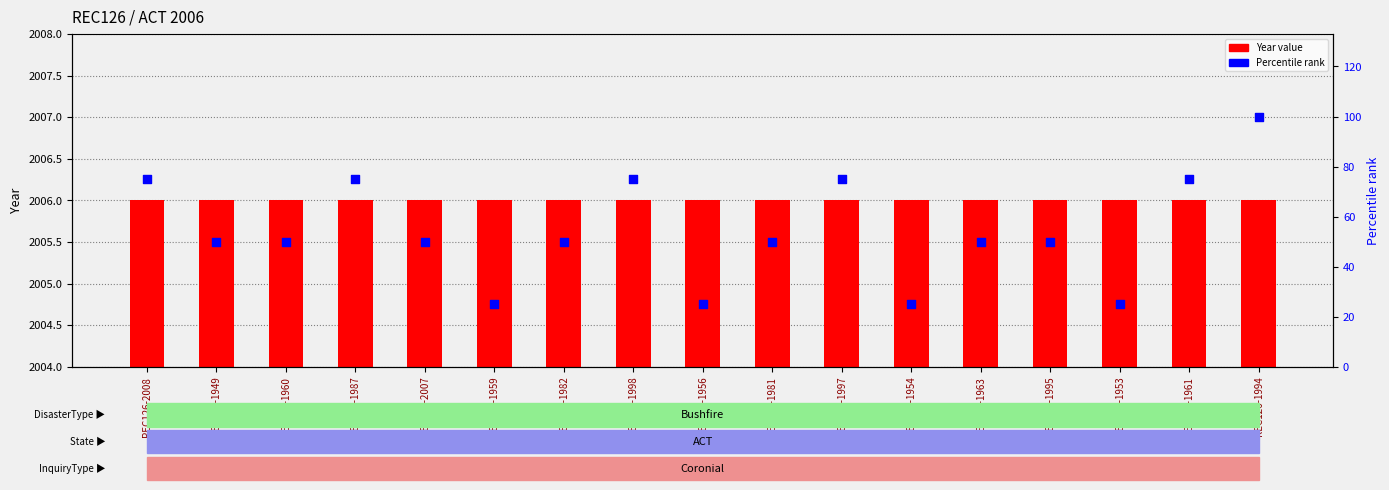

Which series has the largest Y range (max minus min)?

Percentile rank